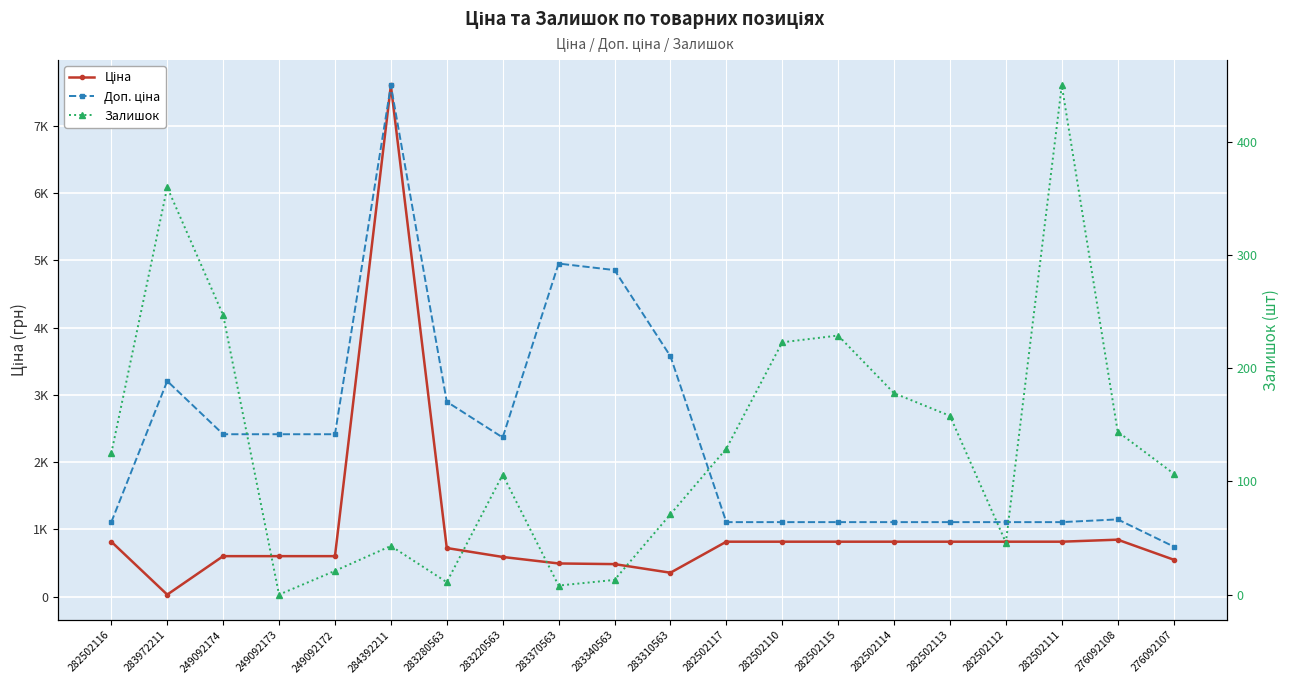

How many lines are shown in the chart?

3